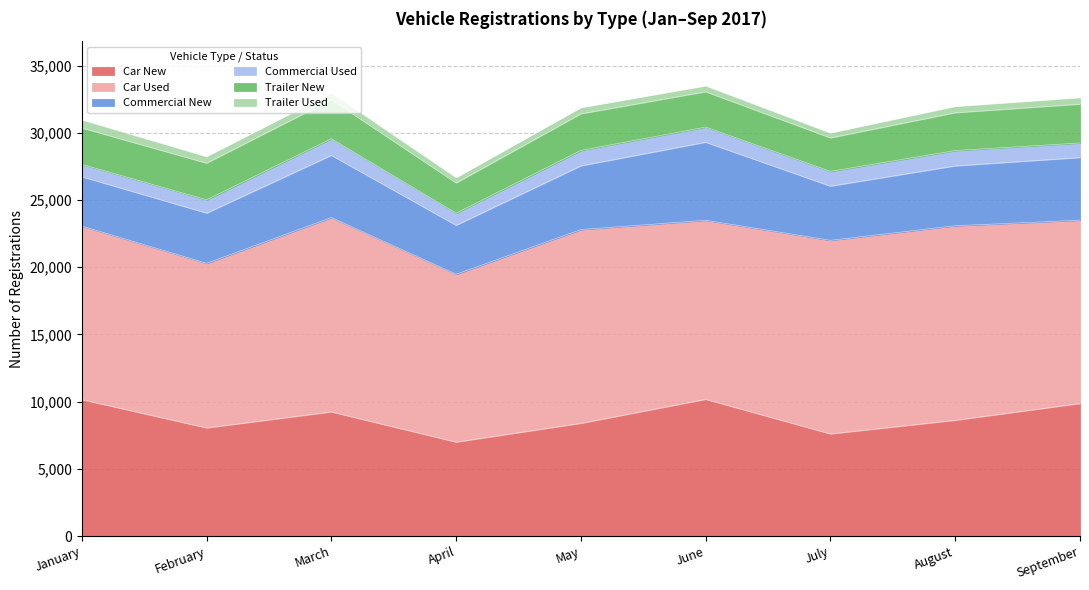

Rank the categories by Commercial New value from highest to lowest.

June, May, September, March, August, July, February, January, April